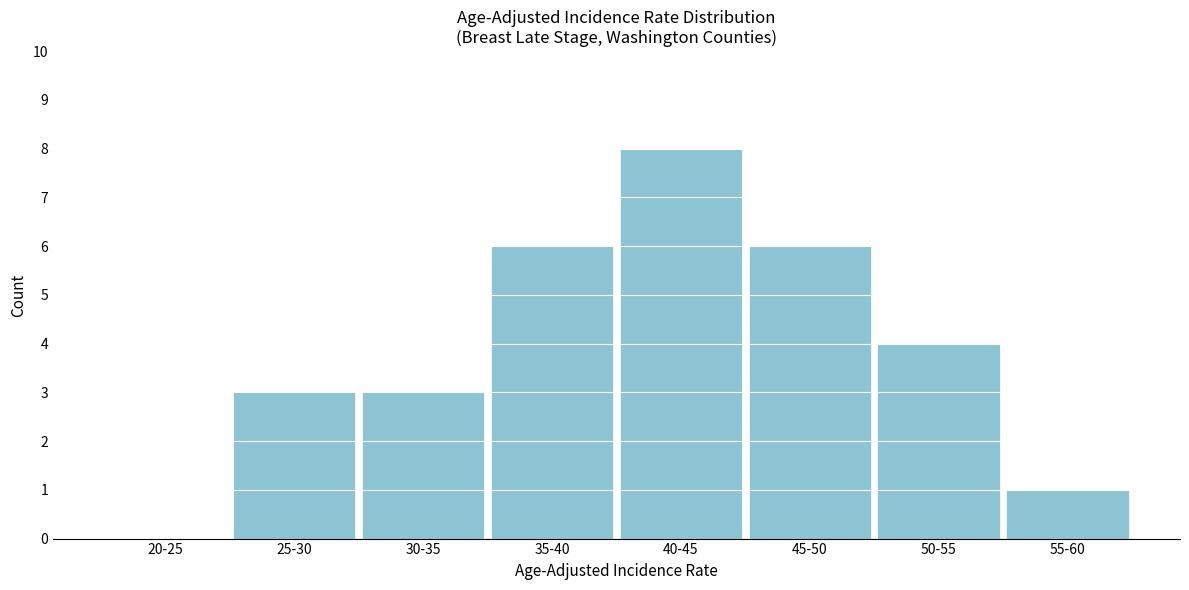

Reading left to right, list all the values displayed in this chart.

20-25=0	25-30=3	30-35=3	35-40=6	40-45=8	45-50=6	50-55=4	55-60=1